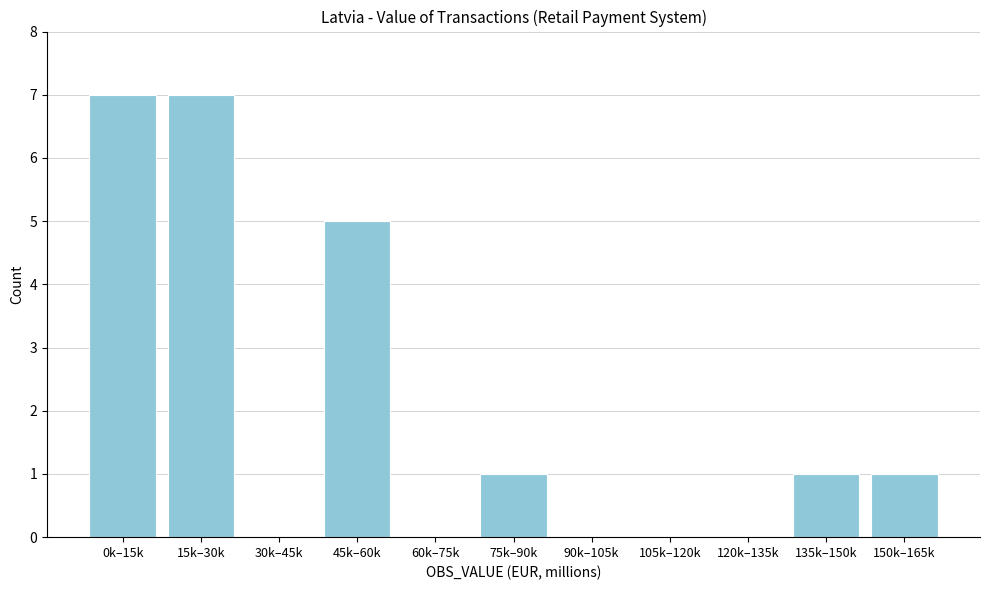

Reading left to right, extract all data points from this chart.

0k–15k=7	15k–30k=7	30k–45k=0	45k–60k=5	60k–75k=0	75k–90k=1	90k–105k=0	105k–120k=0	120k–135k=0	135k–150k=1	150k–165k=1